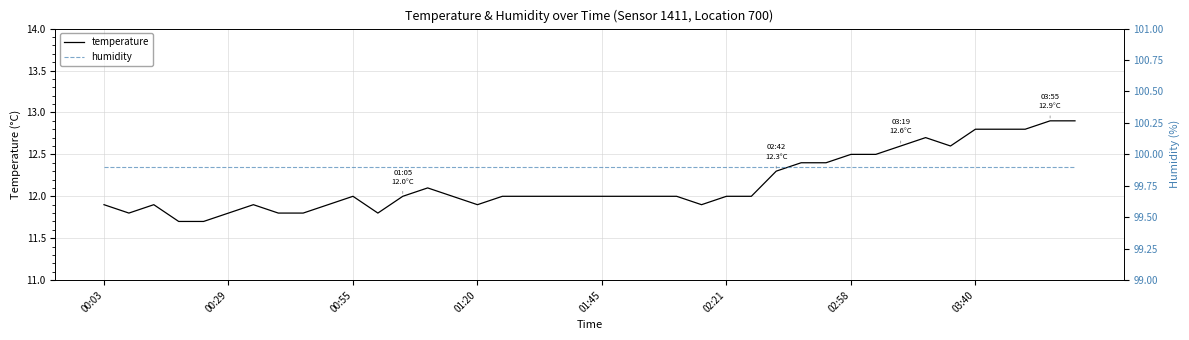

What position from the left is 00:03?

1